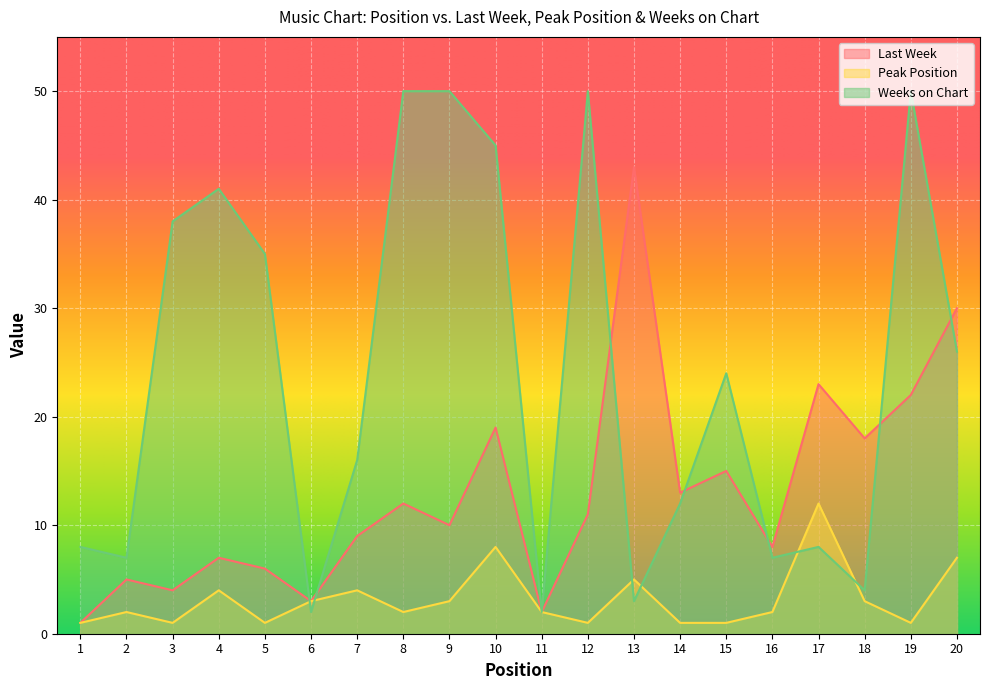

True or false: Peak Position has a value of 3 at 6.

True